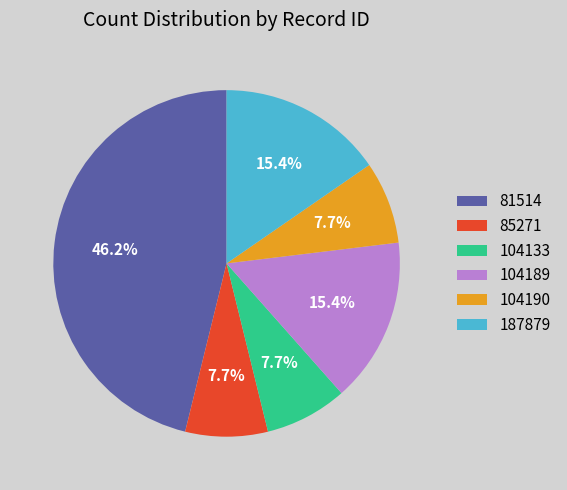

To the nearest percent, what portion does 104190 represent?

8%